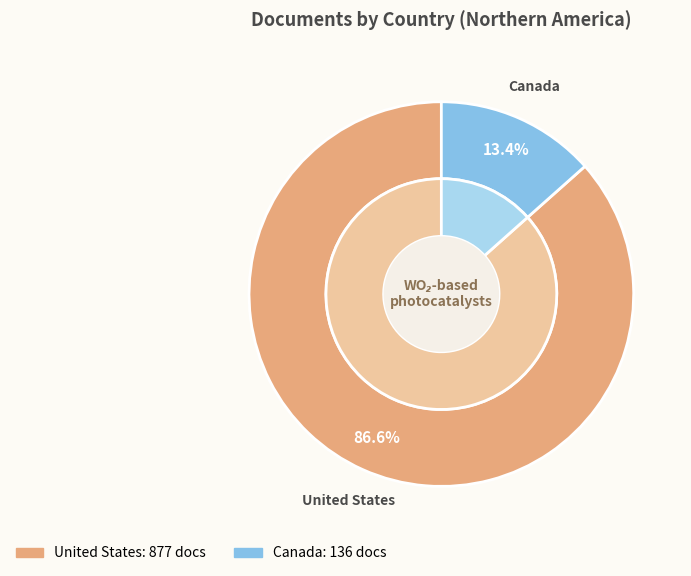

What percentage is NOT represented by United States?

13.4%